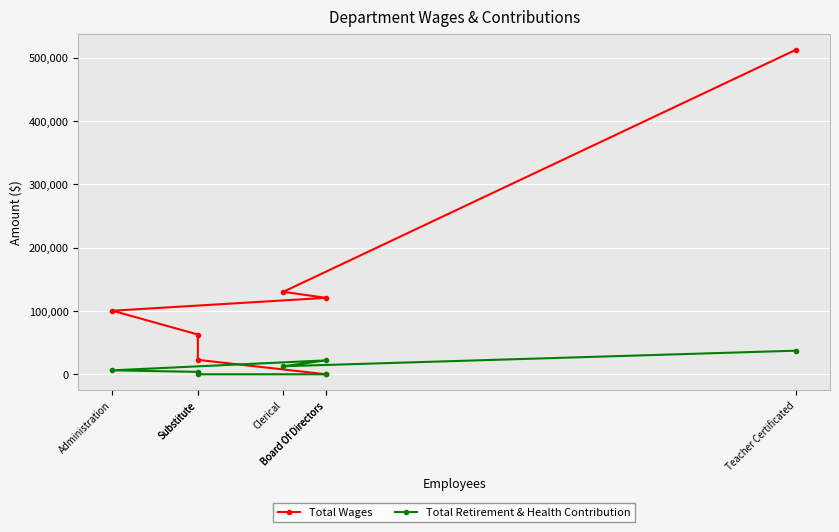

True or false: Total Wages has a value of 27603 at Clerical.

False